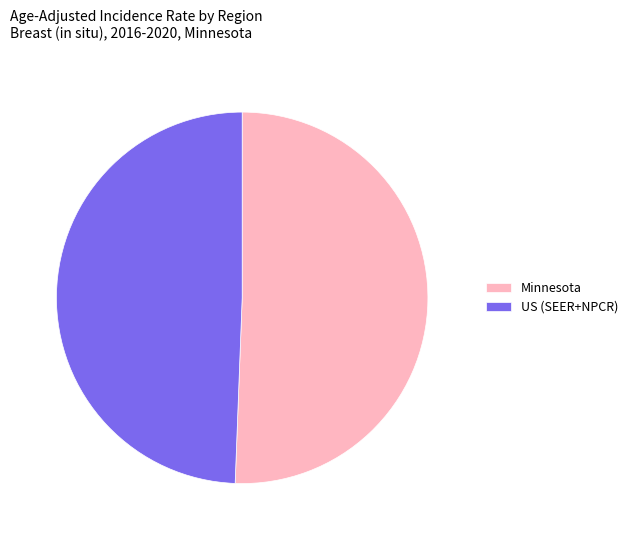

Is it true that US (SEER+NPCR) is 49% of the pie?

True